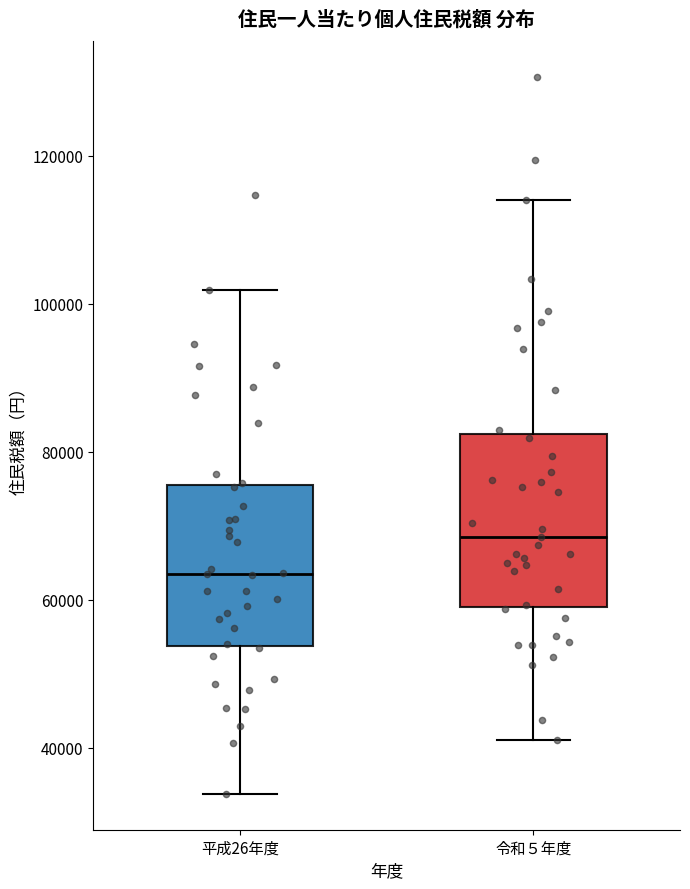

Where does the upper whisker of the box for 平成26年度 end on the y-axis? The values are not printed on the chart, so give them approximately, as read against the axis.

102000